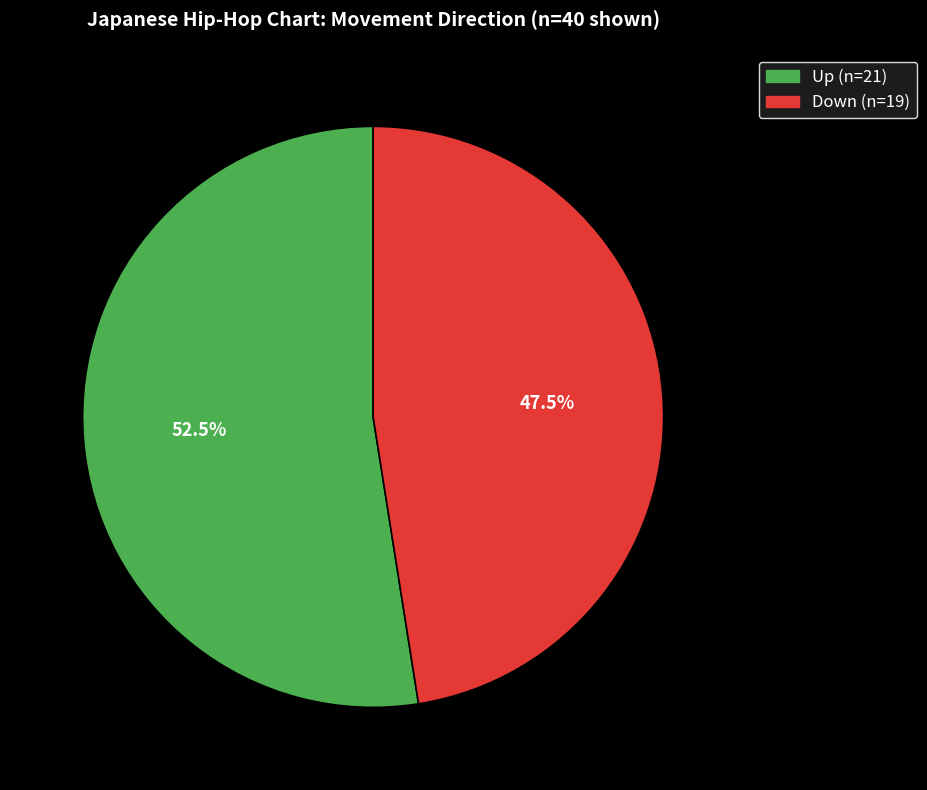

To the nearest percent, what is the average slice percentage?

50%